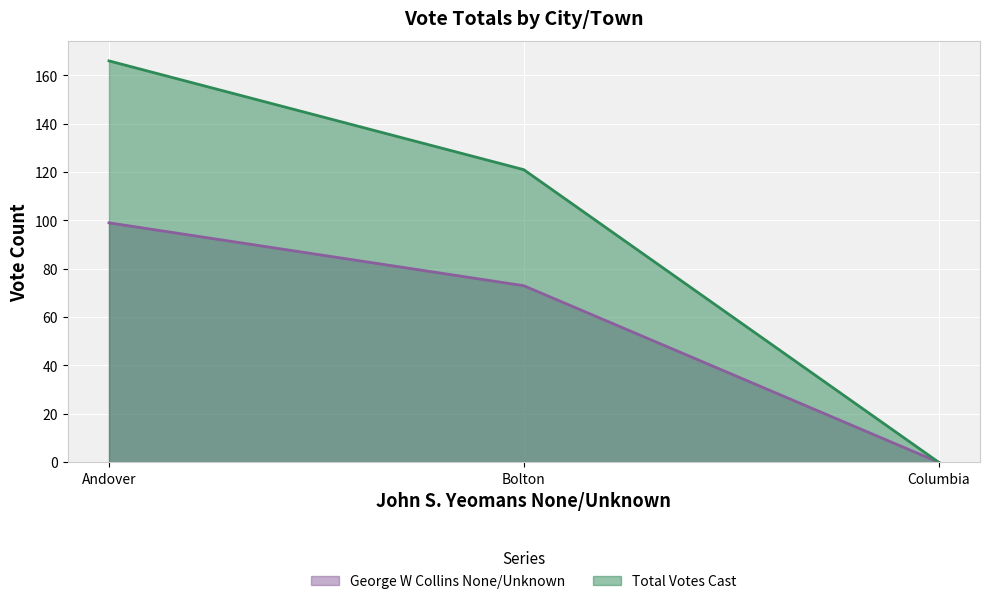

How many Total Votes Cast values are between 0 and 166?

3